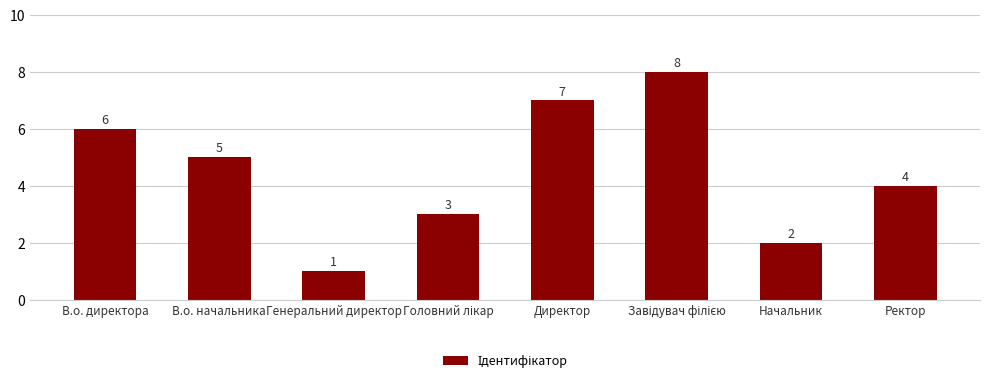

How many series are shown in this chart?

1